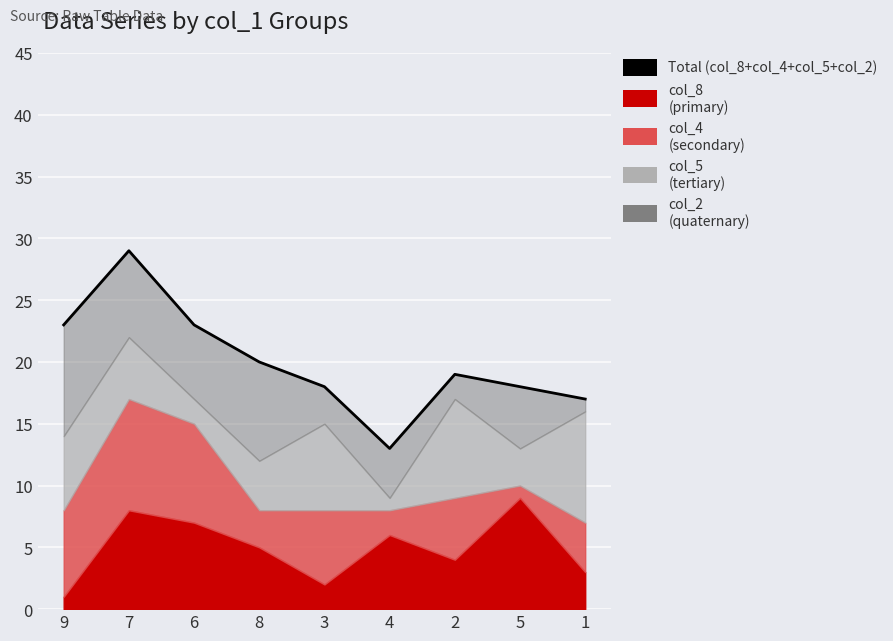

How many data points are less than 19?

4